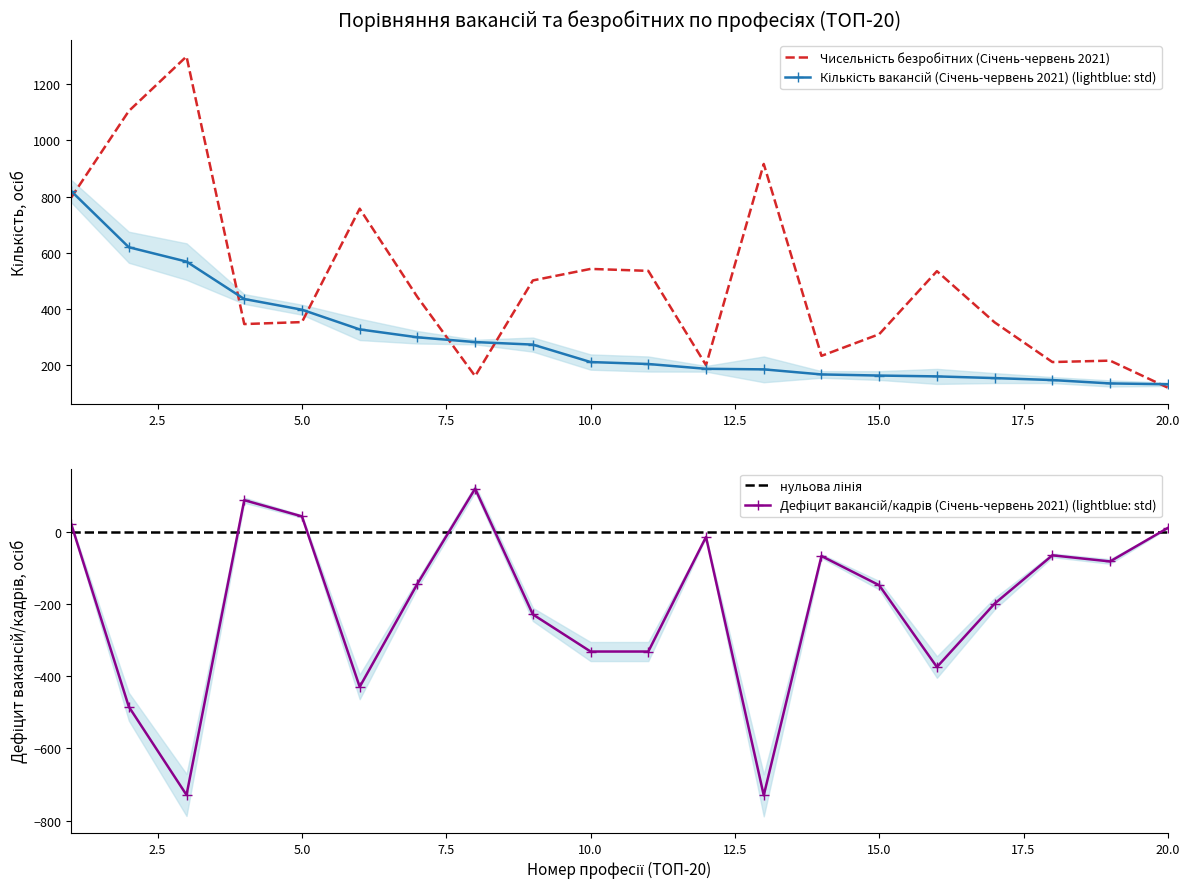

What are all the series names shown in the legend?

Кількість вакансій (Січень-червень 2021), Чисельність безробітних (Січень-червень 2021), Дефіцит вакансій/кадрів (Січень-червень 2021)